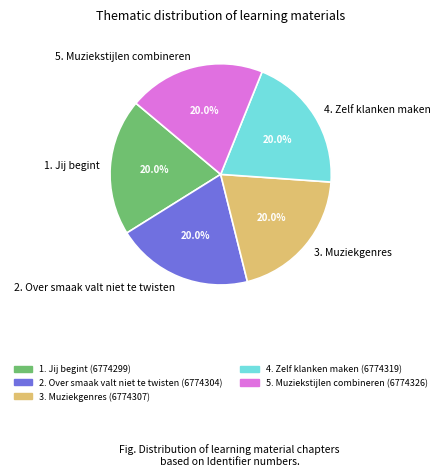

Is the sum of 5. Muziekstijlen combineren and 2. Over smaak valt niet te twisten greater than half?

No